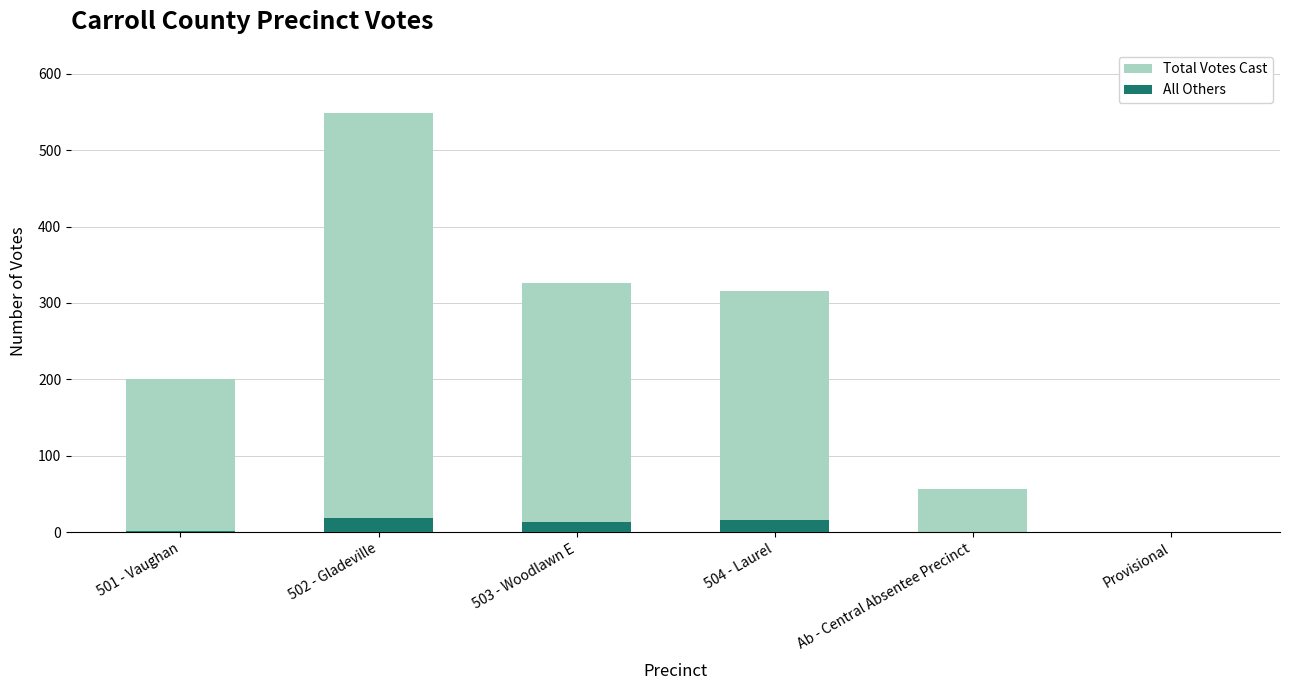

What is the total value across all series at 504 - Laurel?

331